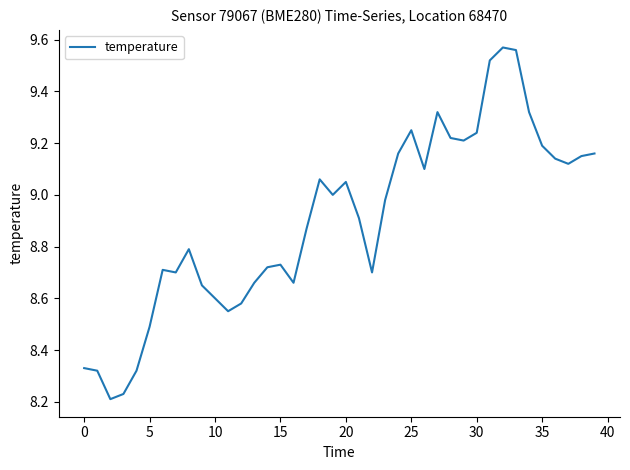

What is the difference between the maximum and minimum values?

1.4